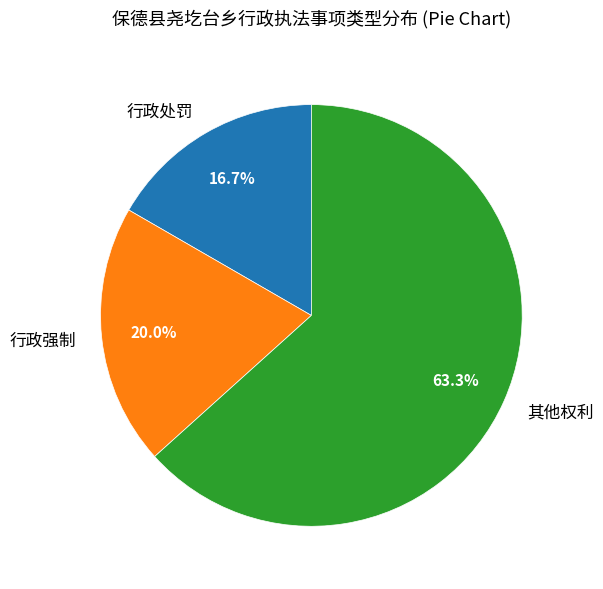

How much of the chart is everything except 其他权利?

36.7%